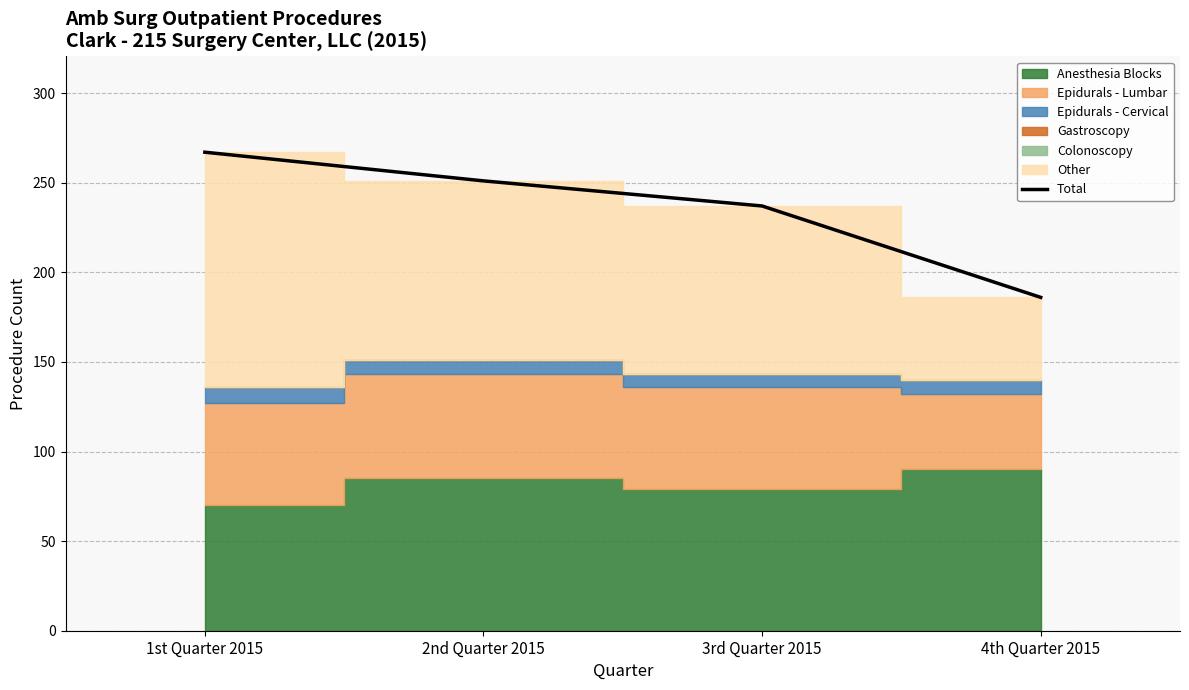

How many values are between 237 and 267?

3